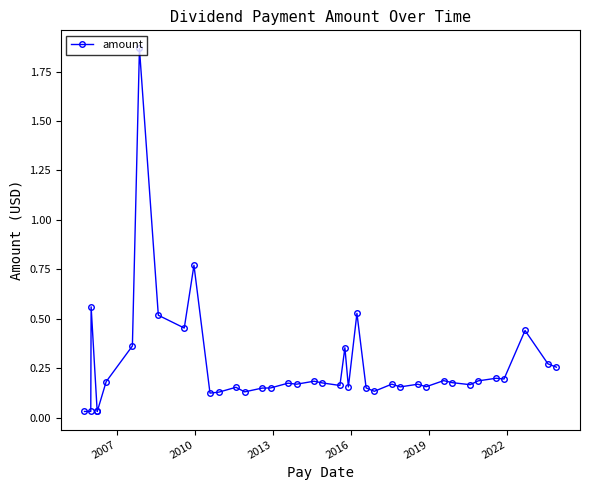

What is the difference between the maximum and minimum values?

1.8